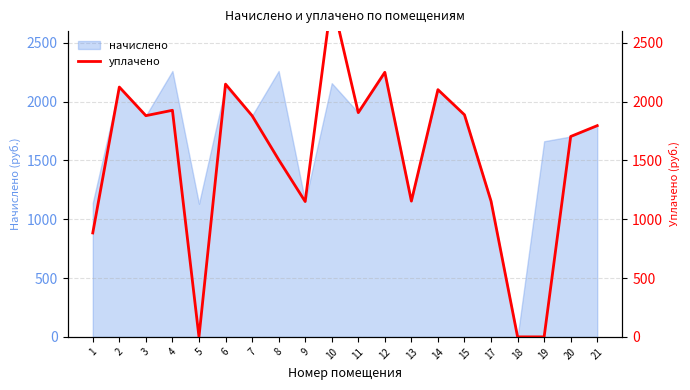

What is the approximate value at 17?

1154.0